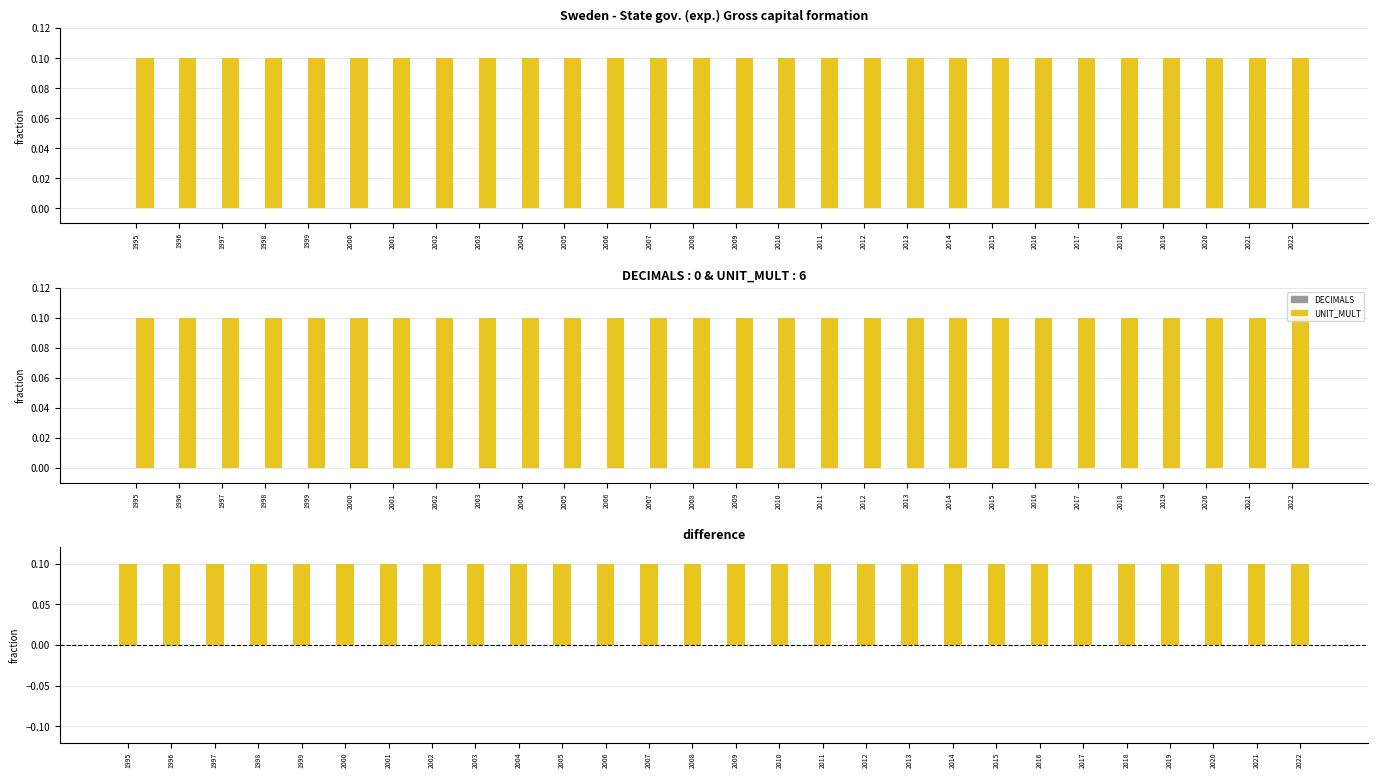

What is the sum of the UNIT_MULT values at 2012 and 2015?

0.2